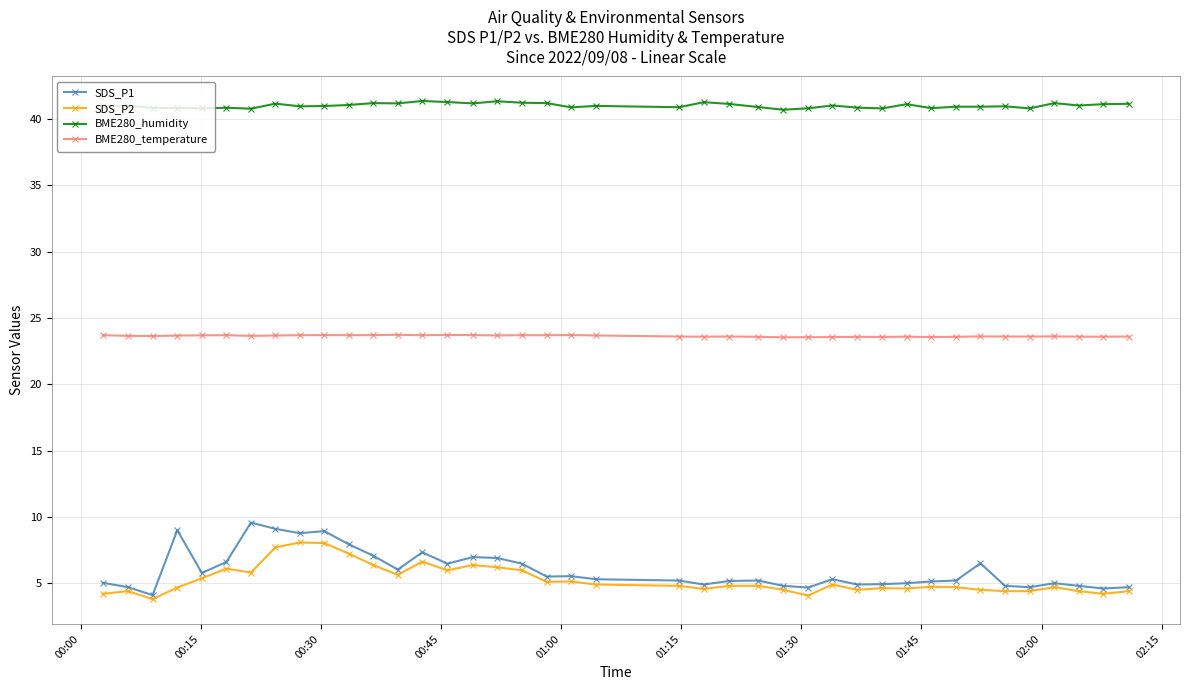

Which series has the widest spread of values?

SDS_P1